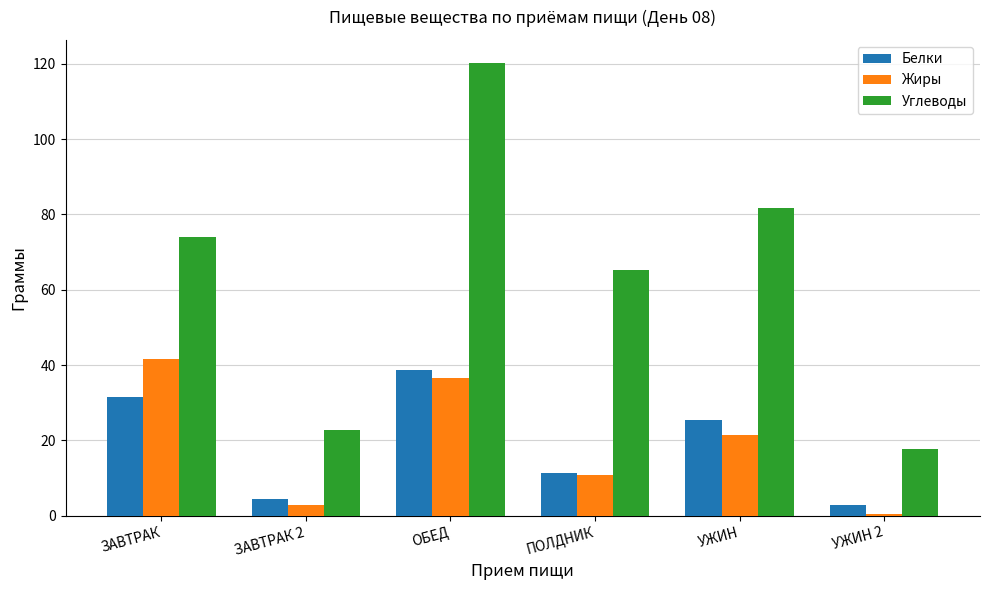

What is the average value of the Углеводы series?

63.6